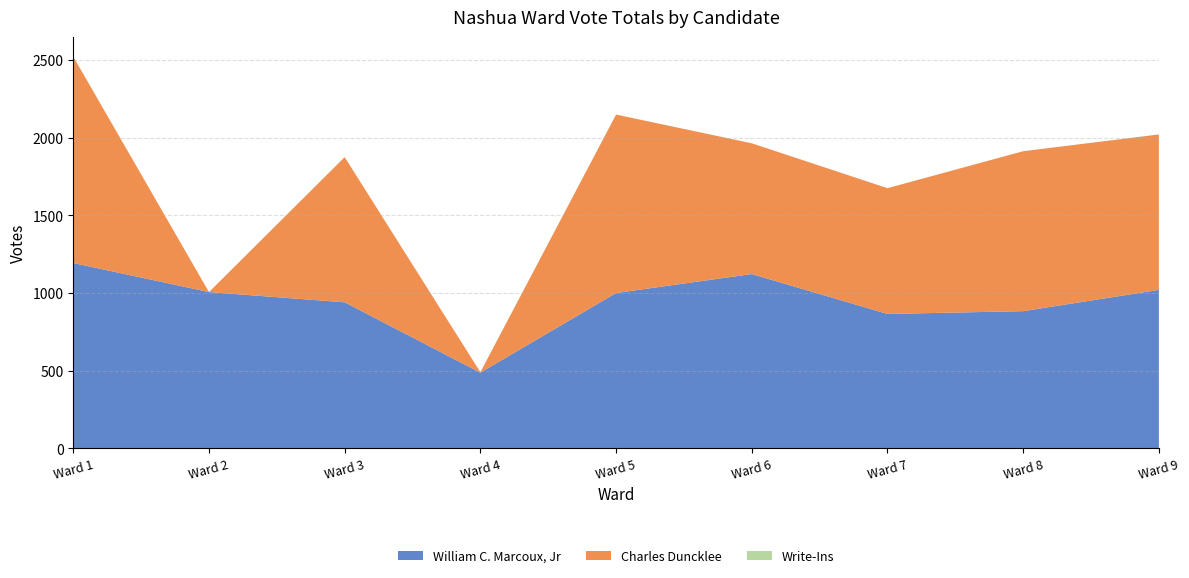

Reading left to right, list all the values displayed in this chart.

William C. Marcoux, Jr: Ward 1=1193	Ward 2=1006	Ward 3=940	Ward 4=487	Ward 5=1000	Ward 6=1122	Ward 7=865	Ward 8=883	Ward 9=1020
Charles Duncklee: Ward 1=1329	Ward 2=0	Ward 3=935	Ward 4=3	Ward 5=1149	Ward 6=842	Ward 7=810	Ward 8=1030	Ward 9=1001
Write-Ins: Ward 1=0	Ward 2=0	Ward 3=0	Ward 4=0	Ward 5=0	Ward 6=0	Ward 7=0	Ward 8=0	Ward 9=0